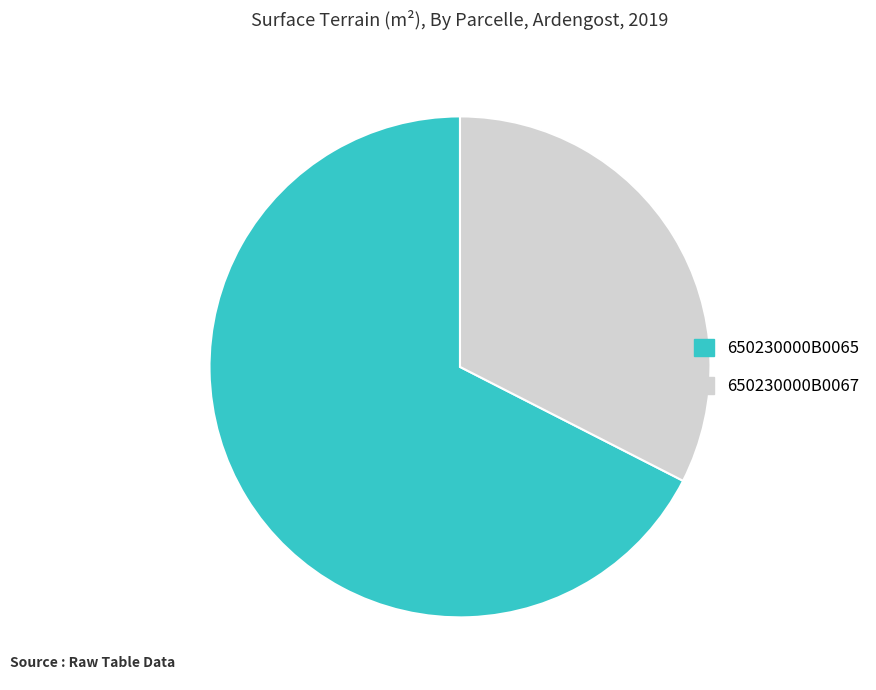

Which category has the biggest portion of the pie?

650230000B0065